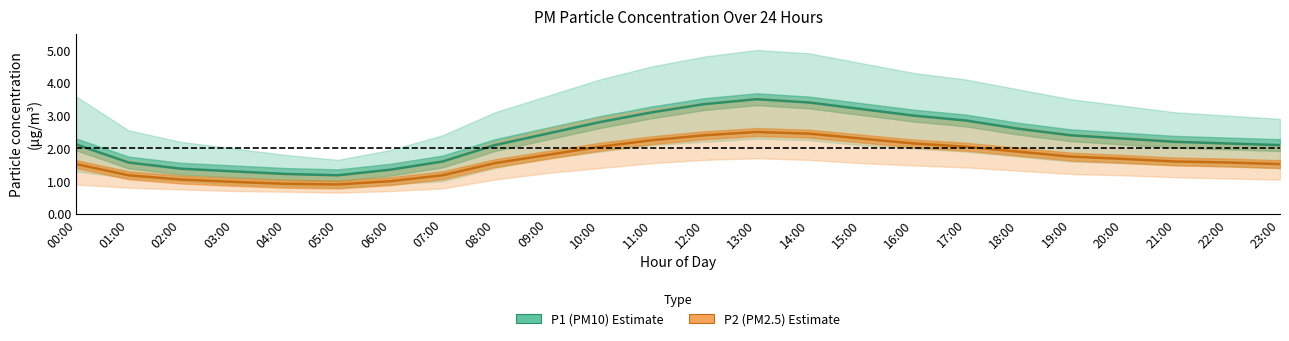

How many lines are shown in the chart?

2